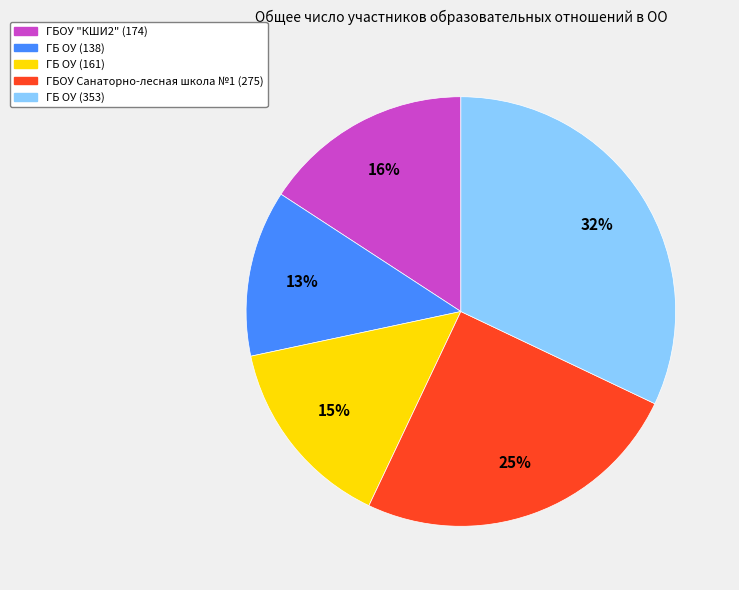

How many segments does this pie chart have?

5